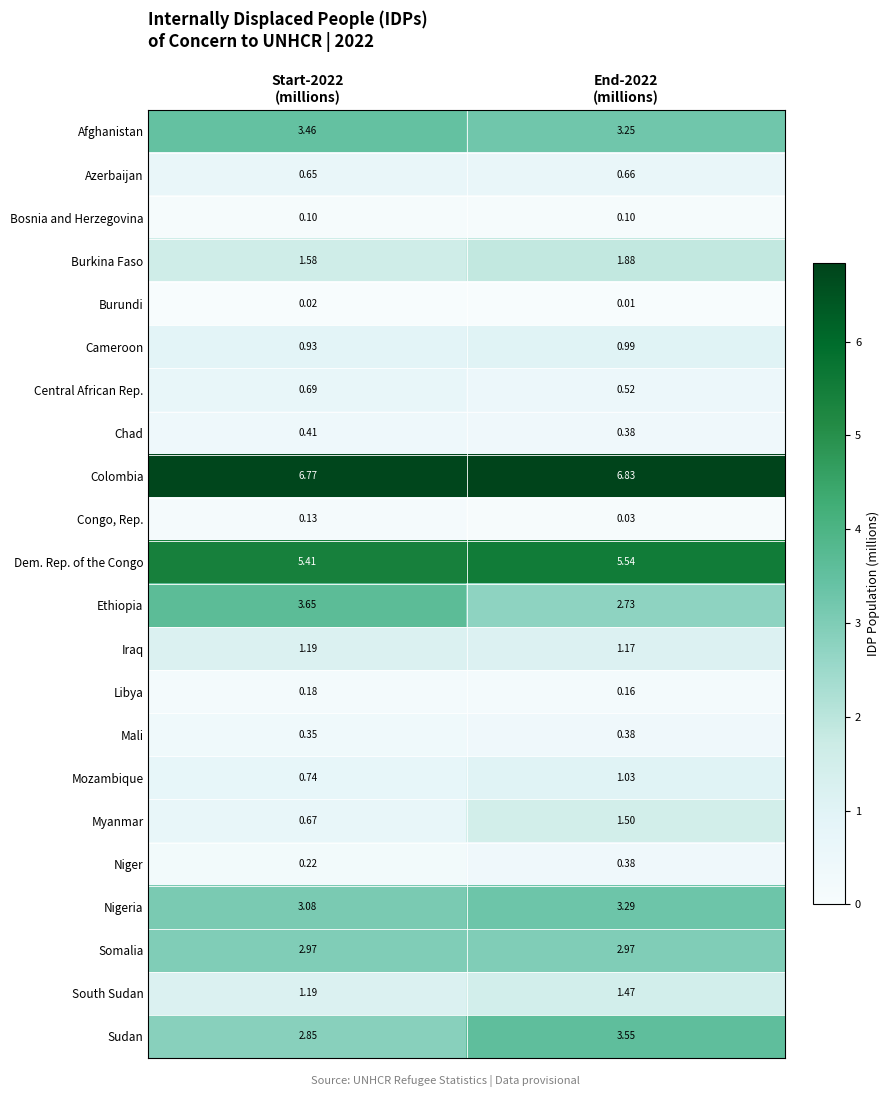

Which series has the largest range (max minus min)?

Ethiopia